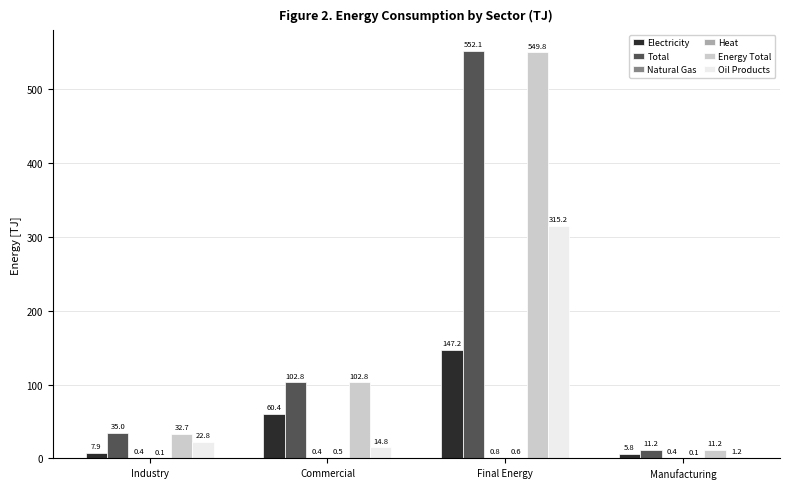

What is the sum of the Electricity values at Industry and Final Energy?

155.1